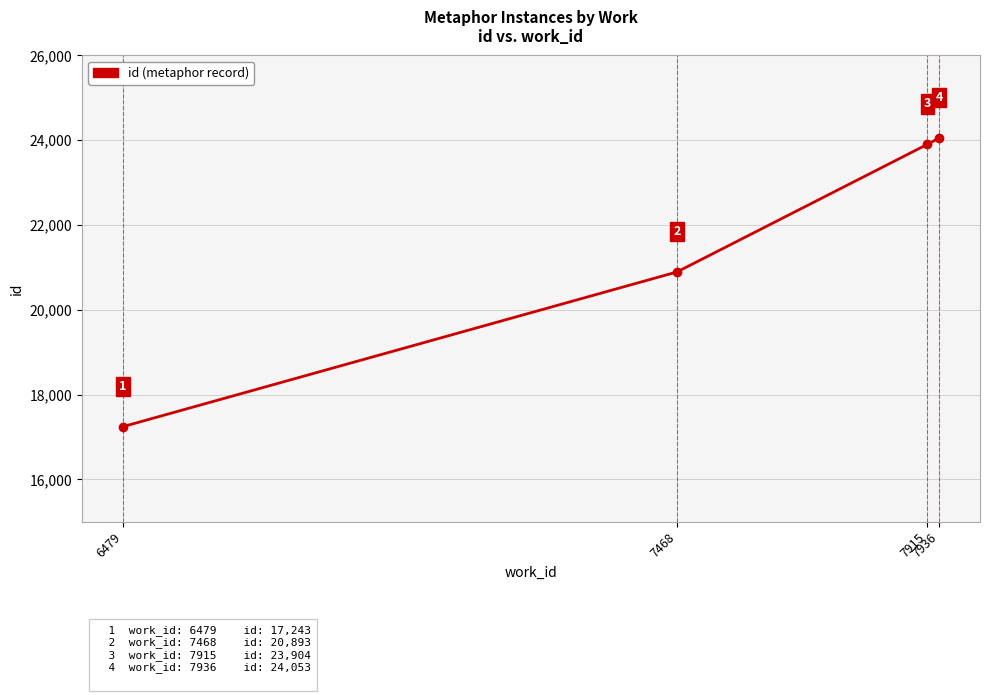

Is it true that the value at 7936 is 39543?

False